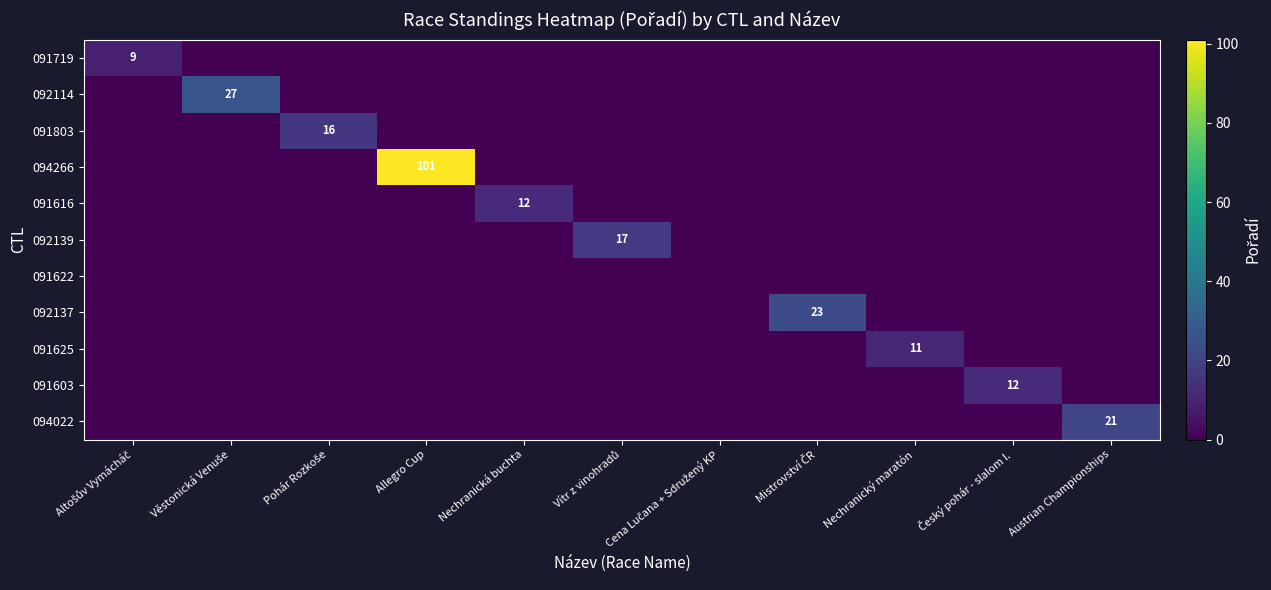

What is the difference between the highest and lowest values at Nechranická buchta?

12